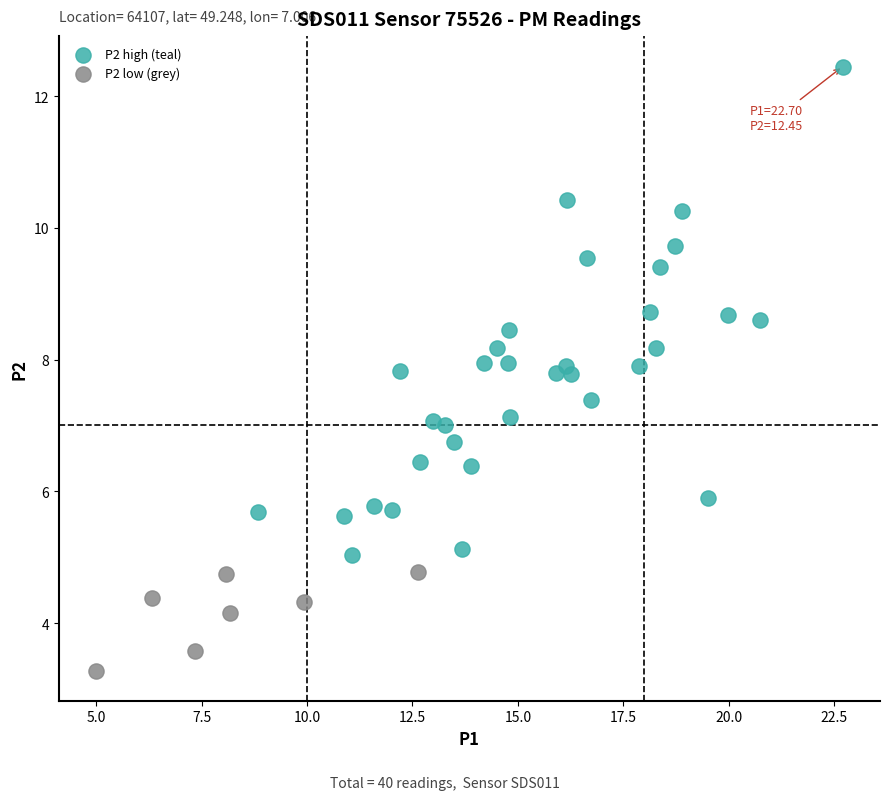

Which series has the widest spread of Y values?

P2 high (teal)